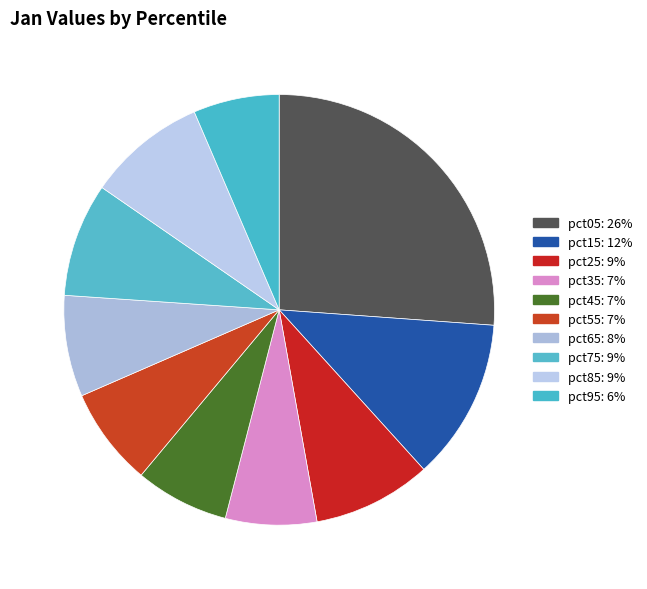

To the nearest percent, what portion does pct25 represent?

9%